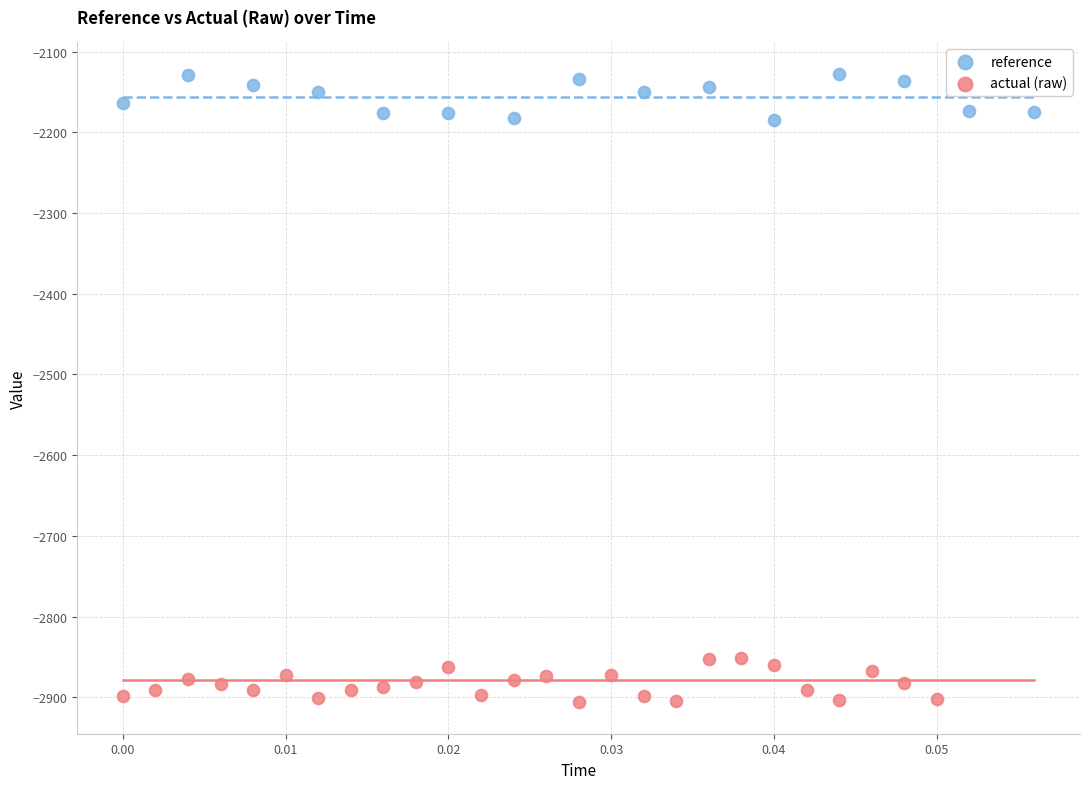

Which series reaches the maximum Y coordinate?

reference